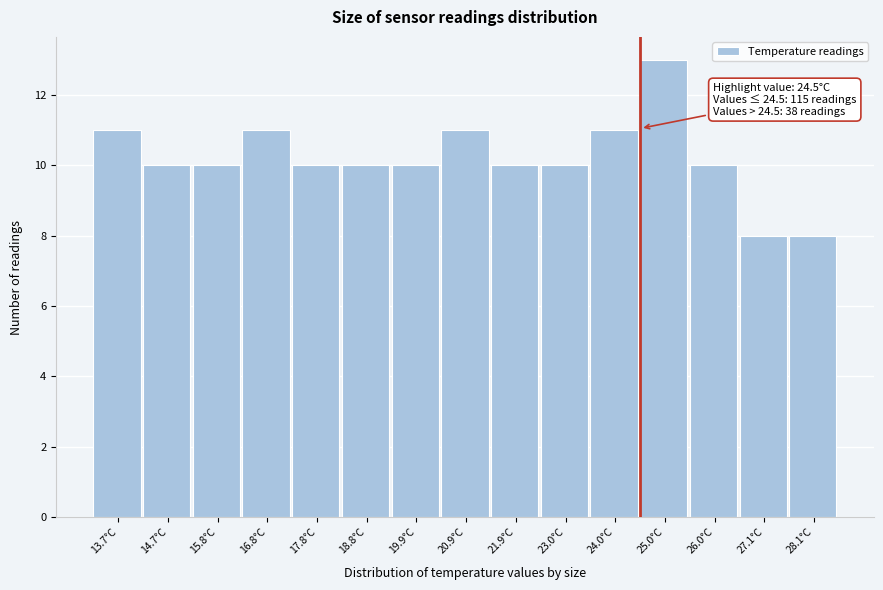

Which range on the x-axis has the tallest bar?

24.4 to 25.6